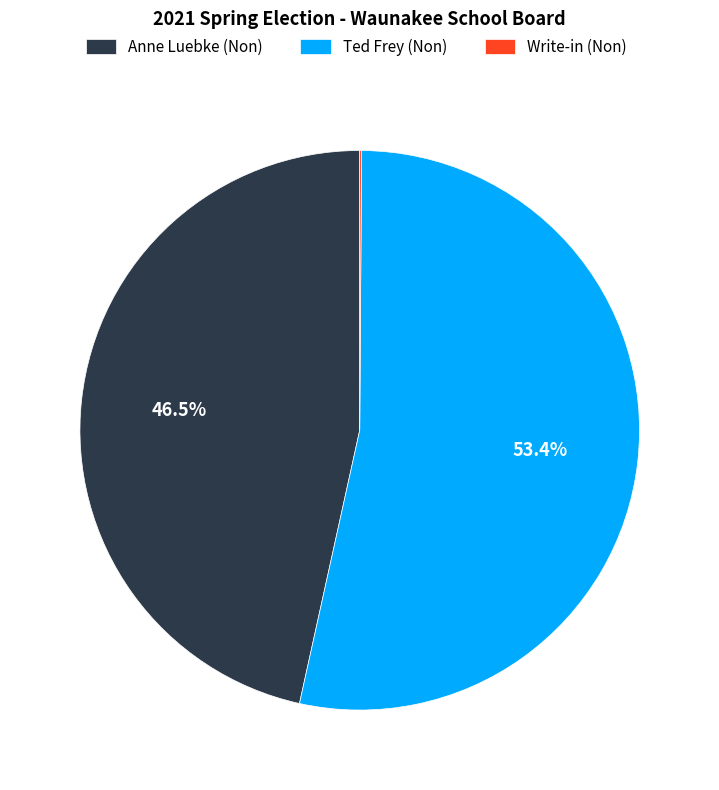

What is the total percentage of Ted Frey (Non) and Anne Luebke (Non)?

99.9%